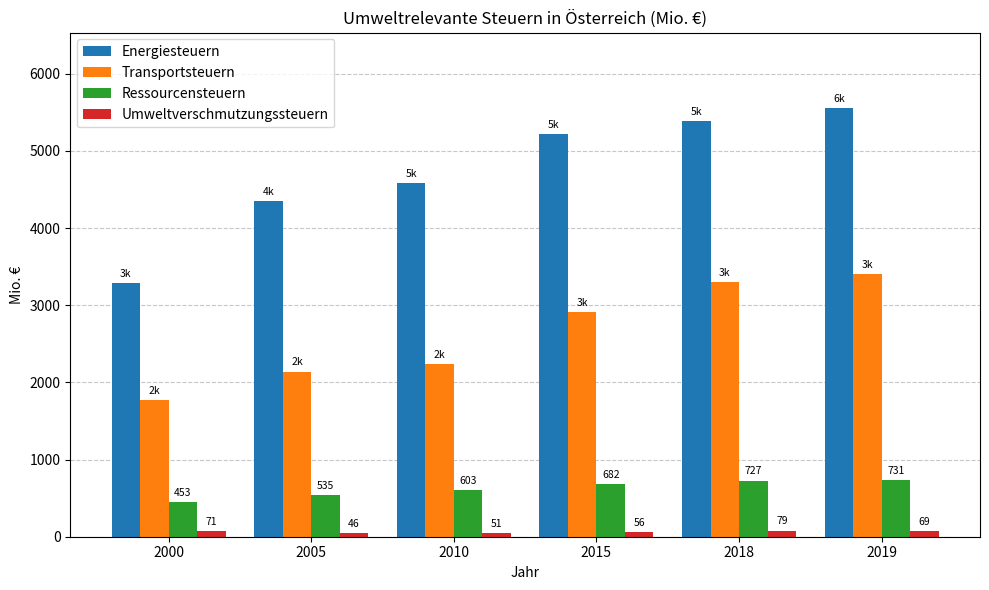

List the series in order of their peak value, highest first.

Energiesteuern, Transportsteuern, Ressourcensteuern, Umweltverschmutzungssteuern